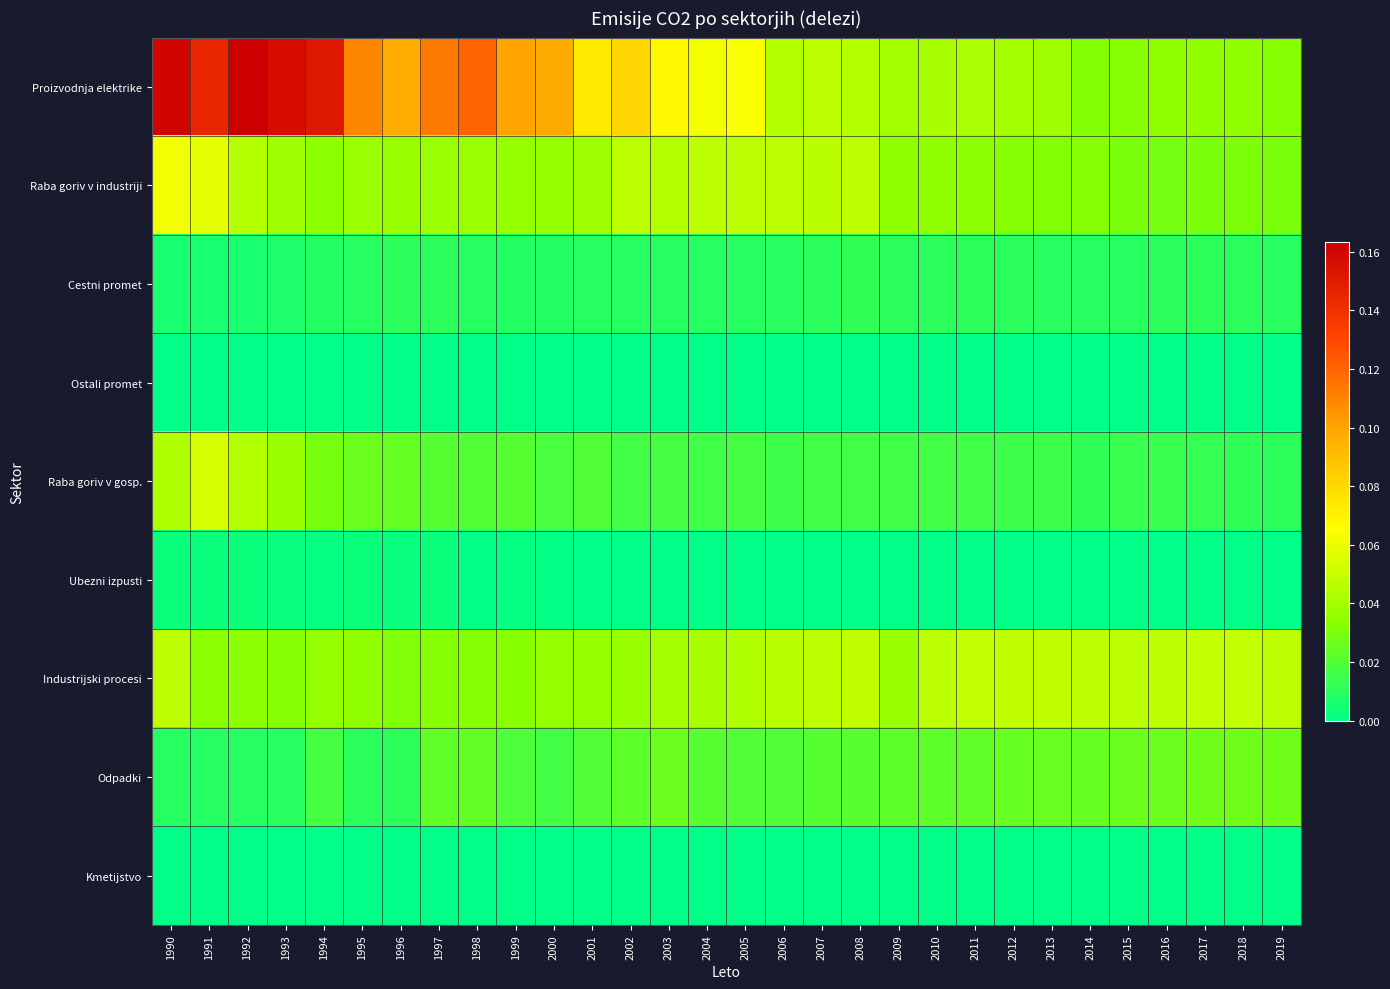

Reading left to right, extract all data points from this chart.

Proizvodnja elektrike: 1990=0.2	1991=0.1	1992=0.2	1993=0.2	1994=0.2	1995=0.1	1996=0.1	1997=0.1	1998=0.1	1999=0.1	2000=0.1	2001=0.1	2002=0.1	2003=0.1	2004=0.1	2005=0.1	2006=0.0	2007=0.0	2008=0.0	2009=0.0	2010=0.0	2011=0.0	2012=0.0	2013=0.0	2014=0.0	2015=0.0	2016=0.0	2017=0.0	2018=0.0	2019=0.0
Raba goriv v industriji: 1990=0.1	1991=0.1	1992=0.0	1993=0.0	1994=0.0	1995=0.0	1996=0.0	1997=0.0	1998=0.0	1999=0.0	2000=0.0	2001=0.0	2002=0.0	2003=0.0	2004=0.0	2005=0.0	2006=0.0	2007=0.0	2008=0.0	2009=0.0	2010=0.0	2011=0.0	2012=0.0	2013=0.0	2014=0.0	2015=0.0	2016=0.0	2017=0.0	2018=0.0	2019=0.0
Cestni promet: 1990=0.0	1991=0.0	1992=0.0	1993=0.0	1994=0.0	1995=0.0	1996=0.0	1997=0.0	1998=0.0	1999=0.0	2000=0.0	2001=0.0	2002=0.0	2003=0.0	2004=0.0	2005=0.0	2006=0.0	2007=0.0	2008=0.0	2009=0.0	2010=0.0	2011=0.0	2012=0.0	2013=0.0	2014=0.0	2015=0.0	2016=0.0	2017=0.0	2018=0.0	2019=0.0
Ostali promet: 1990=0.0	1991=0.0	1992=0.0	1993=0.0	1994=0.0	1995=0.0	1996=0.0	1997=0.0	1998=0.0	1999=0.0	2000=0.0	2001=0.0	2002=0.0	2003=0.0	2004=0.0	2005=0.0	2006=0.0	2007=0.0	2008=0.0	2009=0.0	2010=0.0	2011=0.0	2012=0.0	2013=0.0	2014=0.0	2015=0.0	2016=0.0	2017=0.0	2018=0.0	2019=0.0
Raba goriv v gosp.: 1990=0.0	1991=0.1	1992=0.0	1993=0.0	1994=0.0	1995=0.0	1996=0.0	1997=0.0	1998=0.0	1999=0.0	2000=0.0	2001=0.0	2002=0.0	2003=0.0	2004=0.0	2005=0.0	2006=0.0	2007=0.0	2008=0.0	2009=0.0	2010=0.0	2011=0.0	2012=0.0	2013=0.0	2014=0.0	2015=0.0	2016=0.0	2017=0.0	2018=0.0	2019=0.0
Ubezni izpusti: 1990=0.0	1991=0.0	1992=0.0	1993=0.0	1994=0.0	1995=0.0	1996=0.0	1997=0.0	1998=0.0	1999=0.0	2000=0.0	2001=0.0	2002=0.0	2003=0.0	2004=0.0	2005=0.0	2006=0.0	2007=0.0	2008=0.0	2009=0.0	2010=0.0	2011=0.0	2012=0.0	2013=0.0	2014=0.0	2015=0.0	2016=0.0	2017=0.0	2018=0.0	2019=0.0
Industrijski procesi: 1990=0.0	1991=0.0	1992=0.0	1993=0.0	1994=0.0	1995=0.0	1996=0.0	1997=0.0	1998=0.0	1999=0.0	2000=0.0	2001=0.0	2002=0.0	2003=0.0	2004=0.0	2005=0.0	2006=0.0	2007=0.0	2008=0.0	2009=0.0	2010=0.0	2011=0.0	2012=0.0	2013=0.0	2014=0.0	2015=0.0	2016=0.0	2017=0.0	2018=0.0	2019=0.0
Odpadki: 1990=0.0	1991=0.0	1992=0.0	1993=0.0	1994=0.0	1995=0.0	1996=0.0	1997=0.0	1998=0.0	1999=0.0	2000=0.0	2001=0.0	2002=0.0	2003=0.0	2004=0.0	2005=0.0	2006=0.0	2007=0.0	2008=0.0	2009=0.0	2010=0.0	2011=0.0	2012=0.0	2013=0.0	2014=0.0	2015=0.0	2016=0.0	2017=0.0	2018=0.0	2019=0.0
Kmetijstvo: 1990=0.0	1991=0.0	1992=0.0	1993=0.0	1994=0.0	1995=0.0	1996=0.0	1997=0.0	1998=0.0	1999=0.0	2000=0.0	2001=0.0	2002=0.0	2003=0.0	2004=0.0	2005=0.0	2006=0.0	2007=0.0	2008=0.0	2009=0.0	2010=0.0	2011=0.0	2012=0.0	2013=0.0	2014=0.0	2015=0.0	2016=0.0	2017=0.0	2018=0.0	2019=0.0